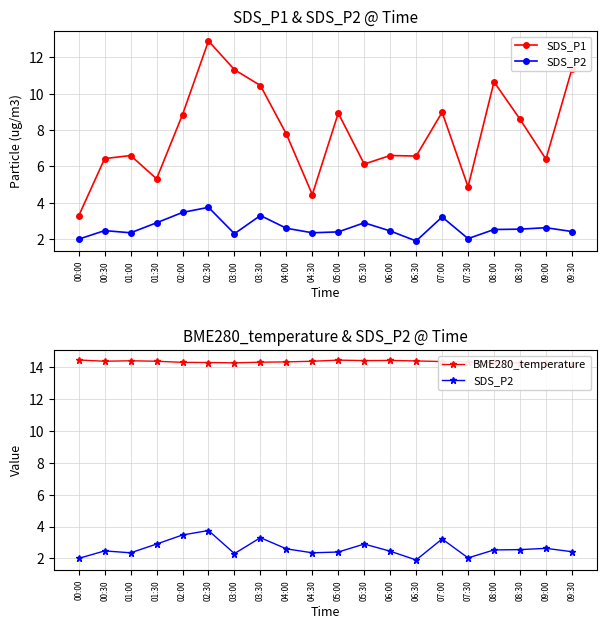

At which category is the sum across all series the highest?

02:30